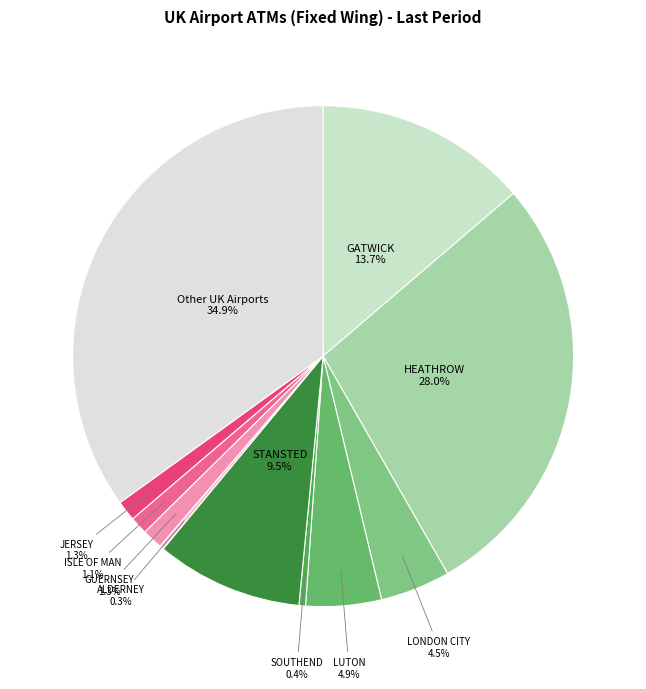

Which has a higher value, SOUTHEND or GATWICK?

GATWICK